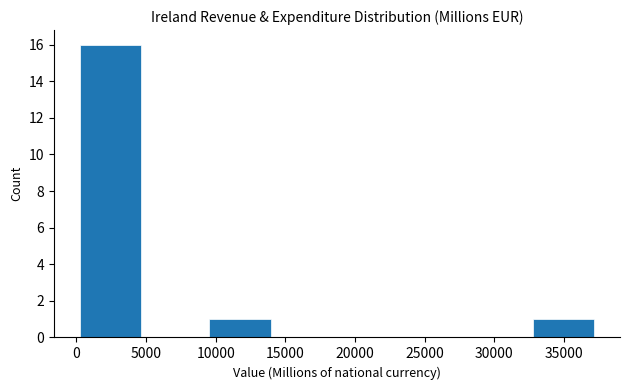

How tall is the bar that spans 0 to 5000 on the x-axis? Neither the bar edges nor the heights are printed on the chart, so give them approximately, as read against the axes.

16